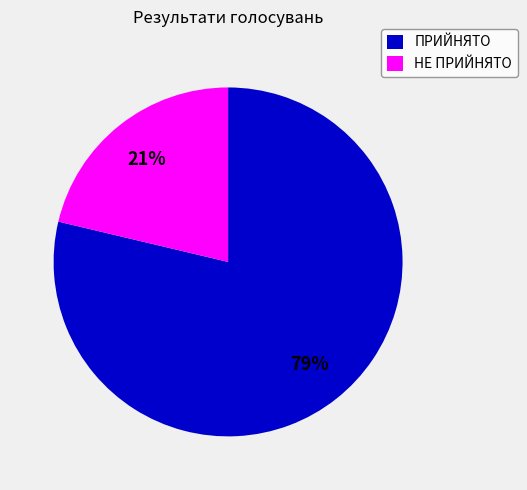

To the nearest percent, what is the combined percentage of НЕ ПРИЙНЯТО and ПРИЙНЯТО?

100%